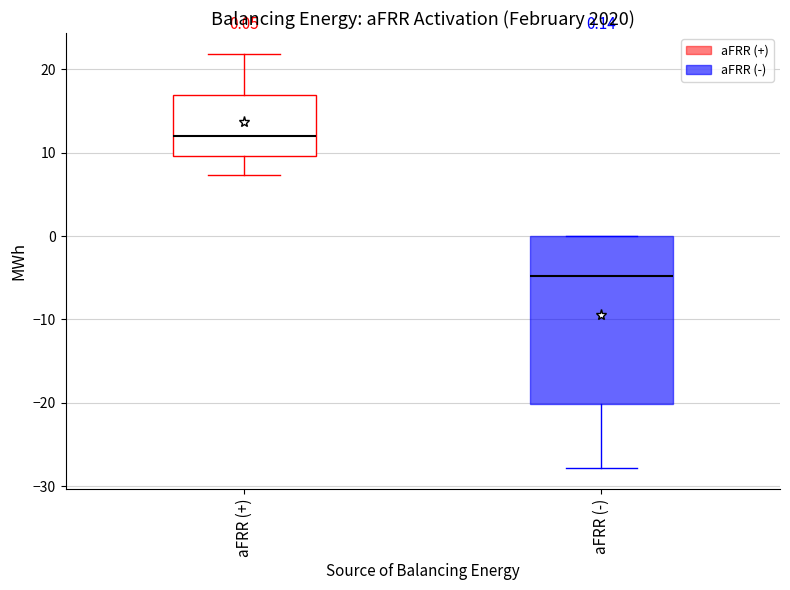

Which box is the tallest, from its lower edge to its upper edge?

aFRR (-)